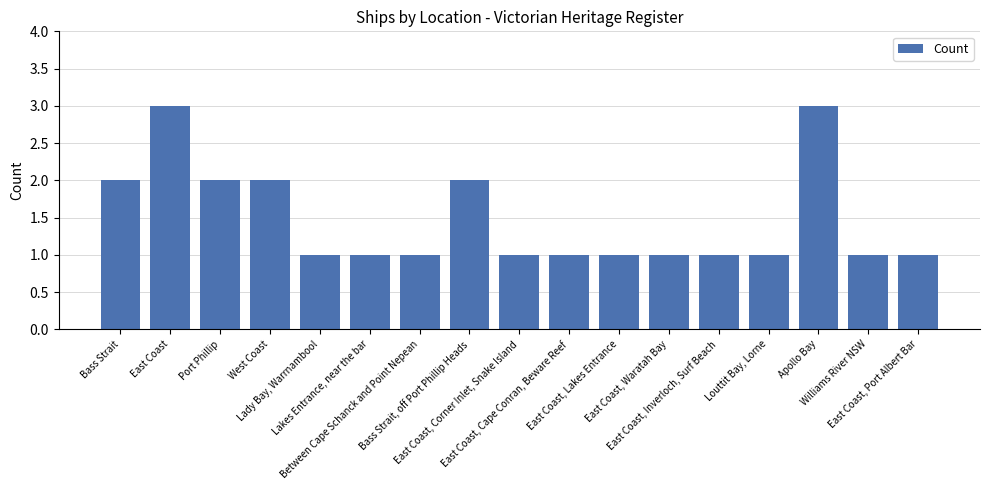

What value does the data have at East Coast?

3